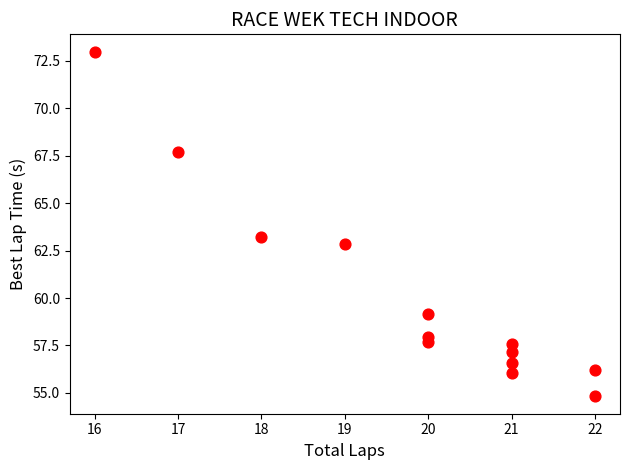

What is the range of Y values (max minus min)?

18.2